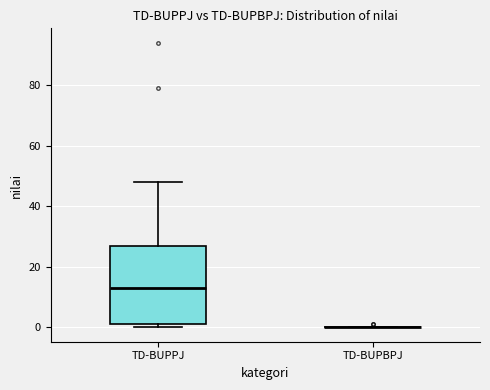

Comparing the boxes themselves (not the whiskers), which one is the tallest?

TD-BUPPJ